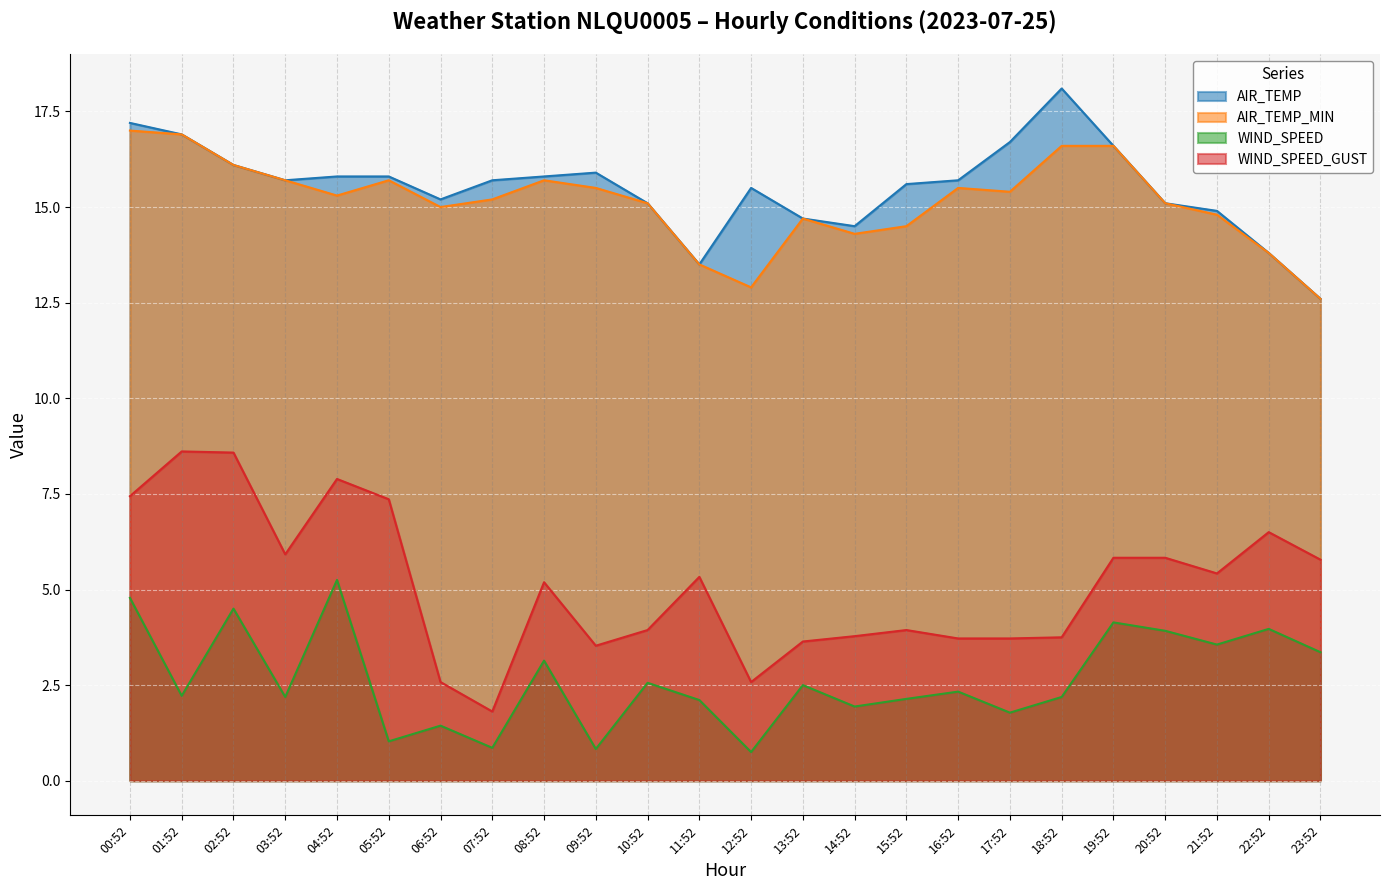

Does the chart display data point markers on the line(s)?

No